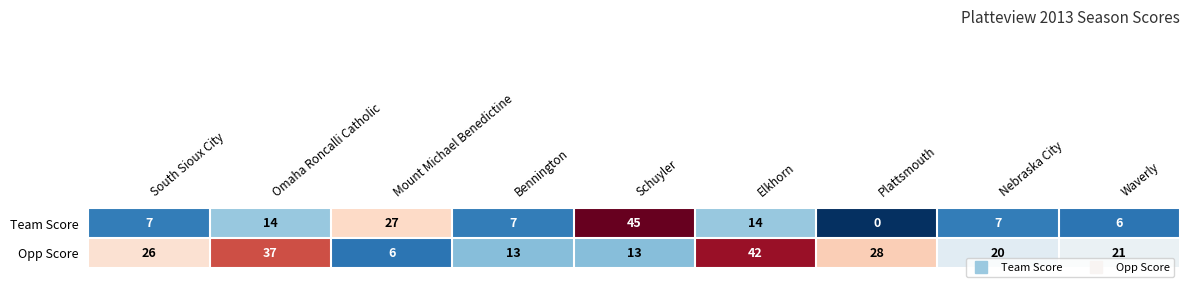

What is the sum of all Team Score values?

127